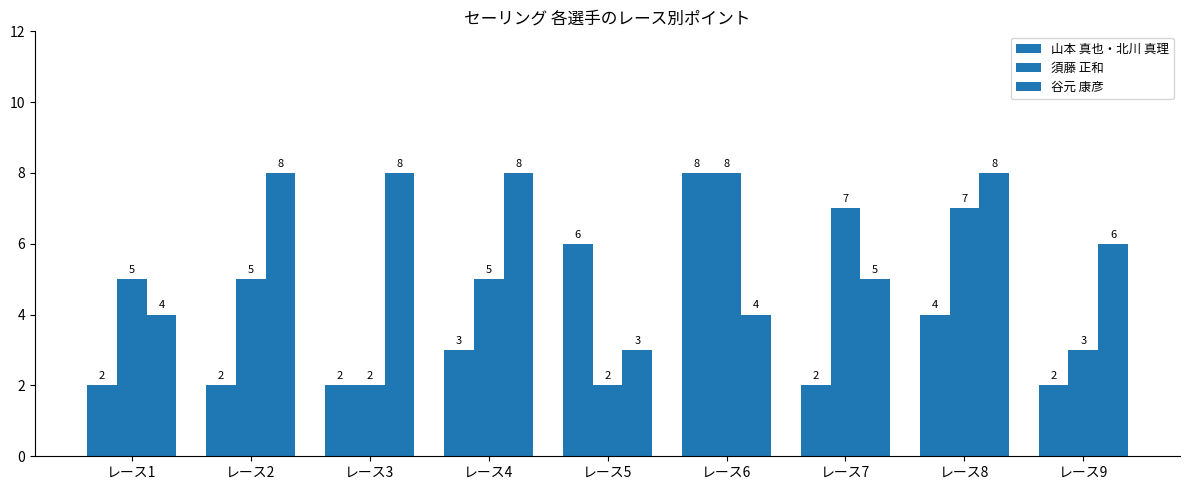

True or false: 須藤 正和 has a value of 9 at レース7.

False